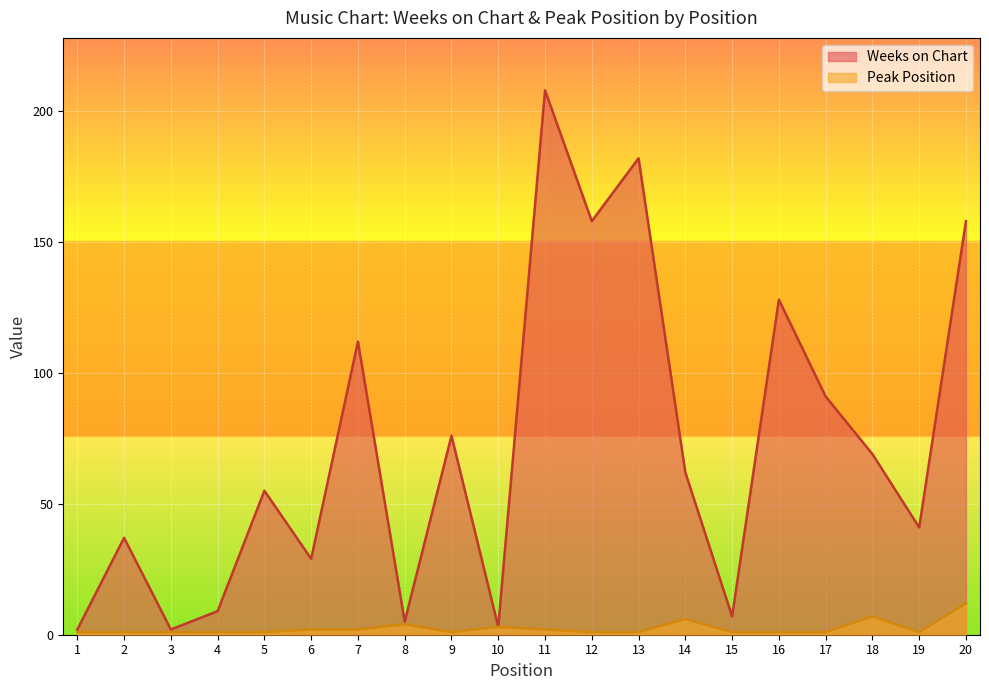

Rank the series by their average value, from lowest to highest.

Peak Position, Weeks on Chart